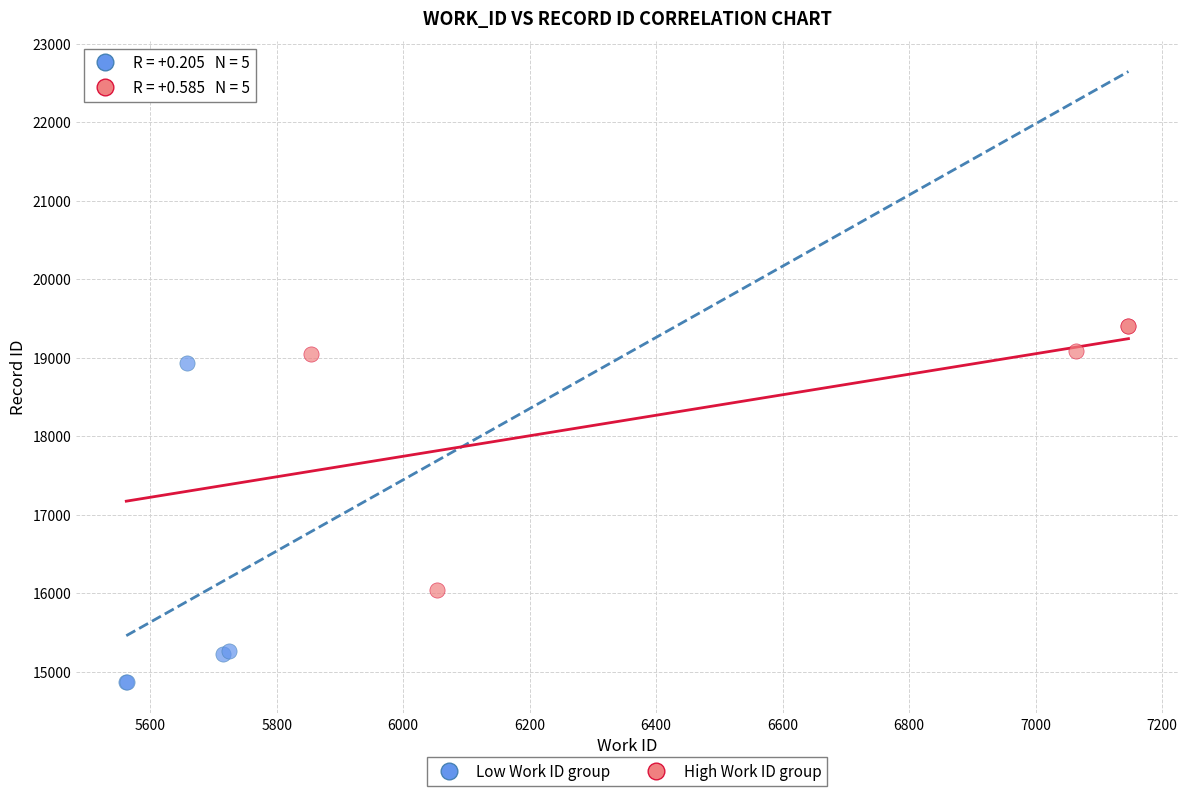

What are all the series names shown in the legend?

Low Work ID group, High Work ID group